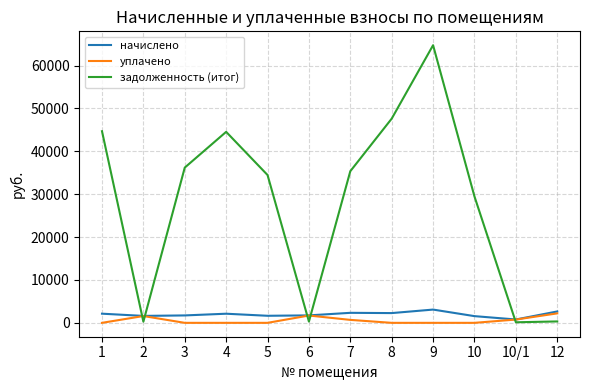

Does the chart have visible grid lines?

Yes